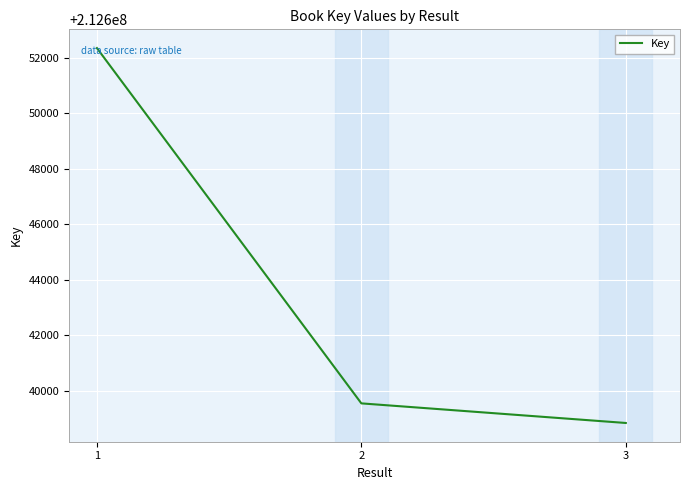

At which label does the data first exceed 212639548?

1